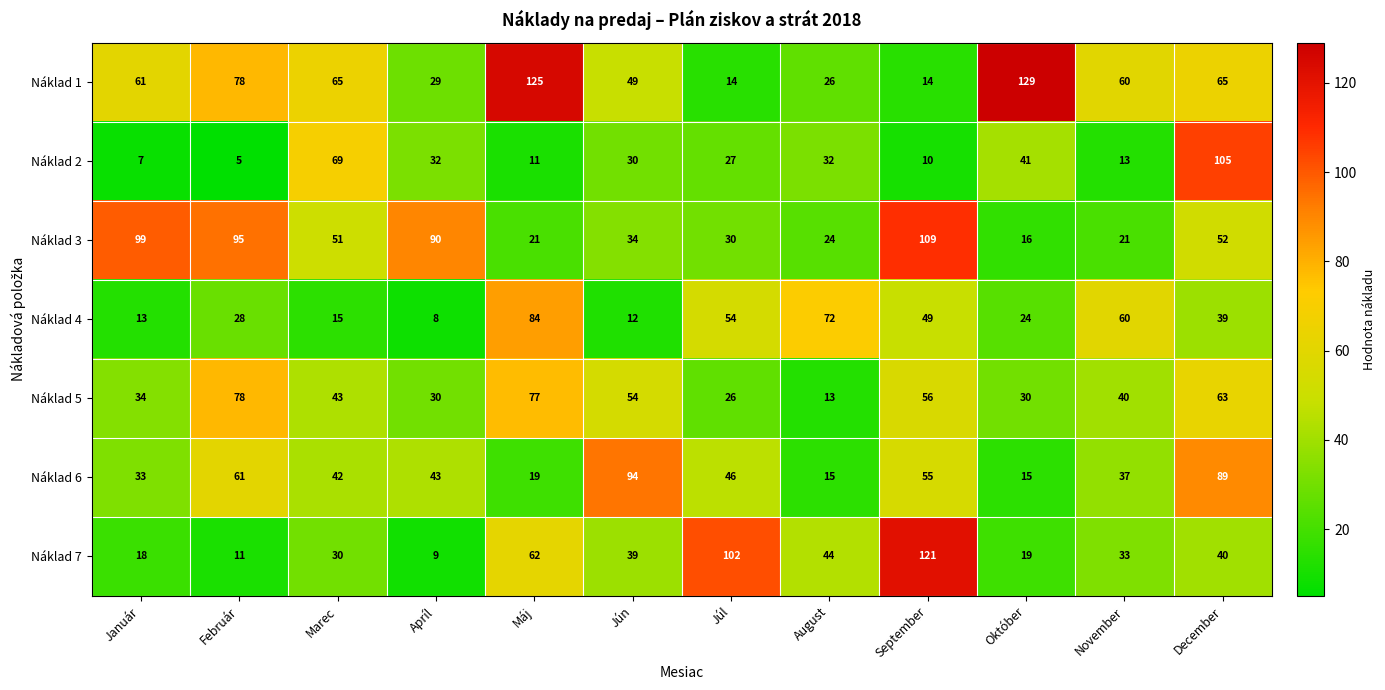

At how many categories does at least one series exceed 119?

3